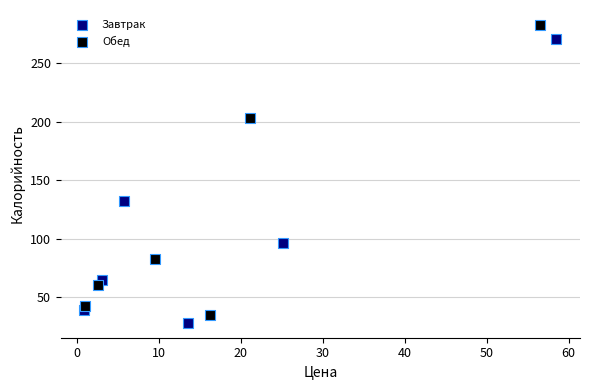

Which series reaches the maximum Y coordinate?

Обед